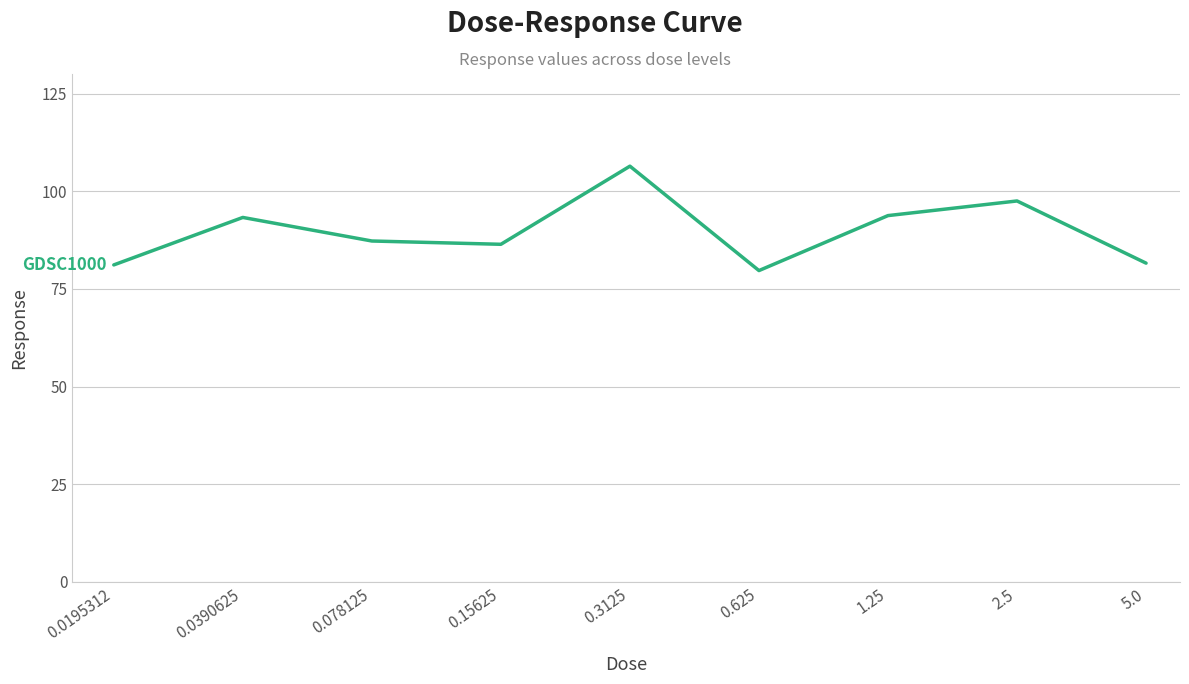

What is the smallest value displayed?

79.7